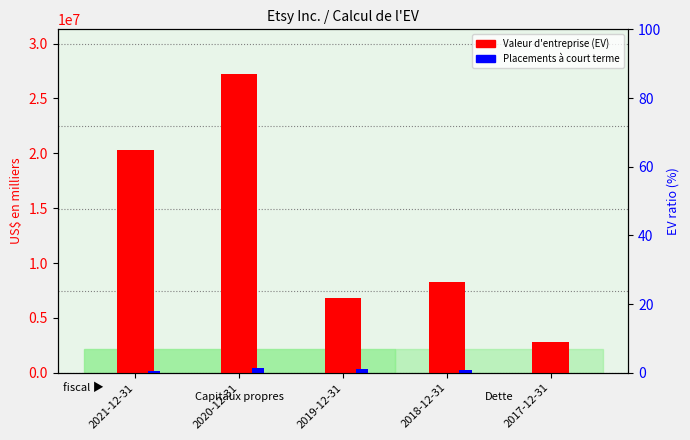

Count the number of data series in this chart.

2